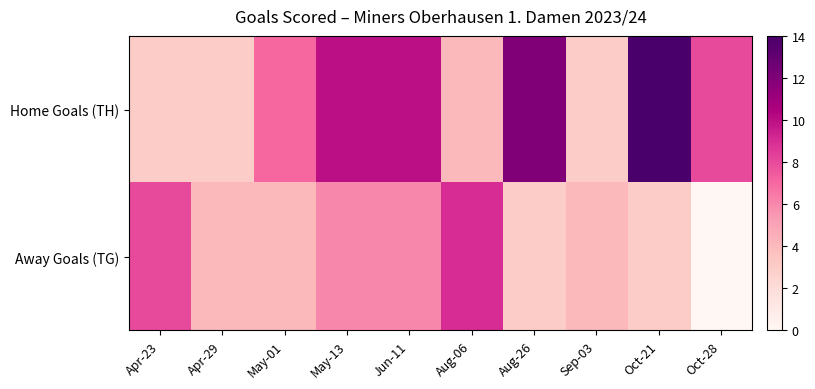

How many categories are shown in the chart?

10